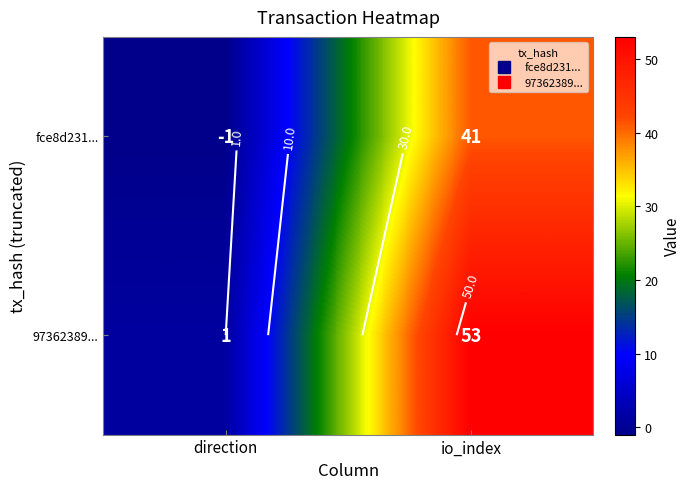

What is the minimum value shown in the chart?

-1